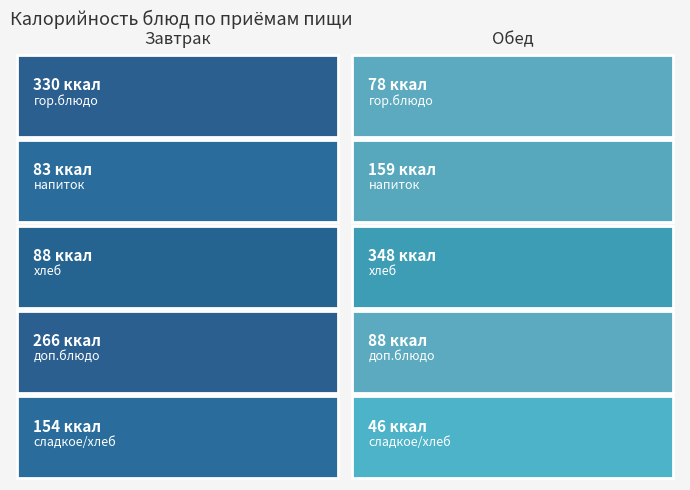

Count the number of categories in the chart.

5